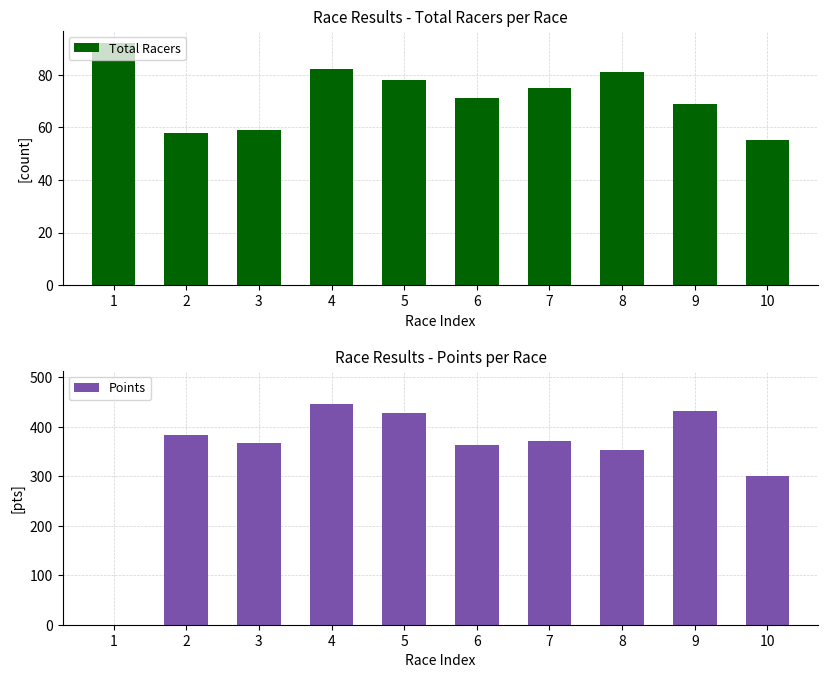

Count the number of data series in this chart.

2